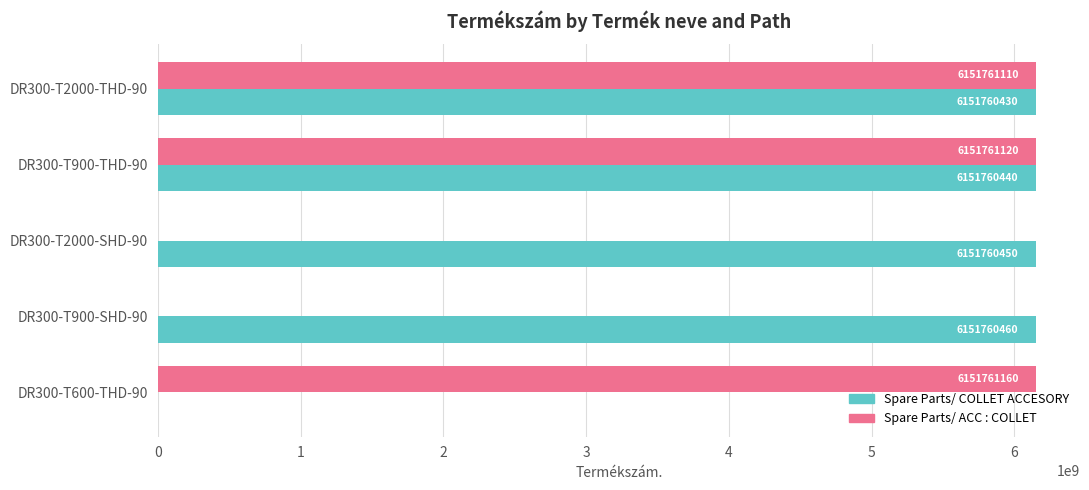

Which series has the largest total across all categories?

Spare Parts/ COLLET ACCESORY